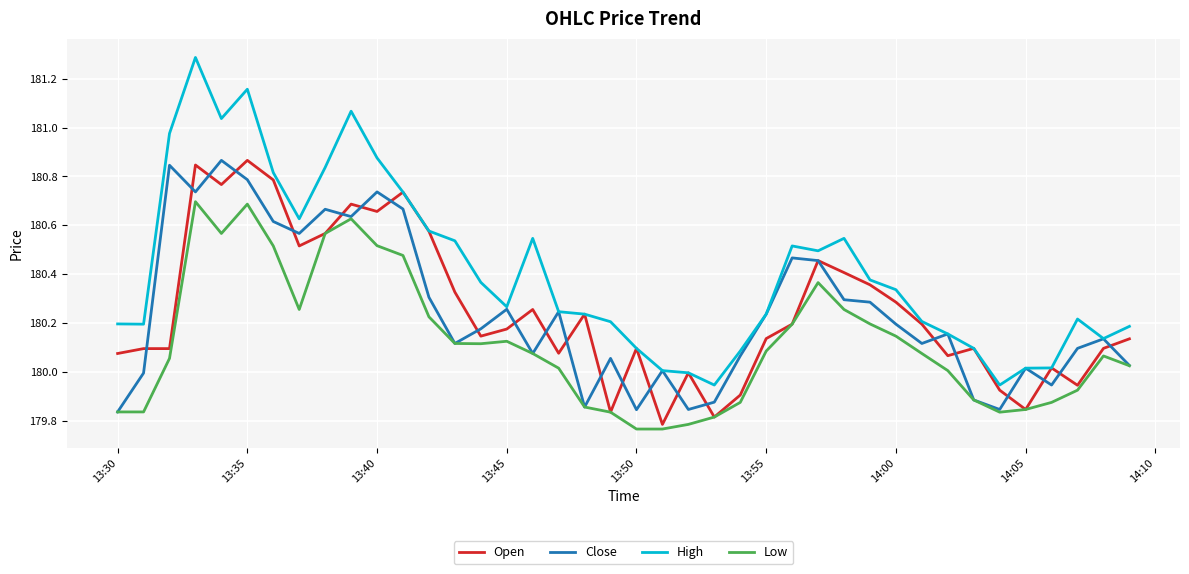

Which series has the largest range (max minus min)?

High